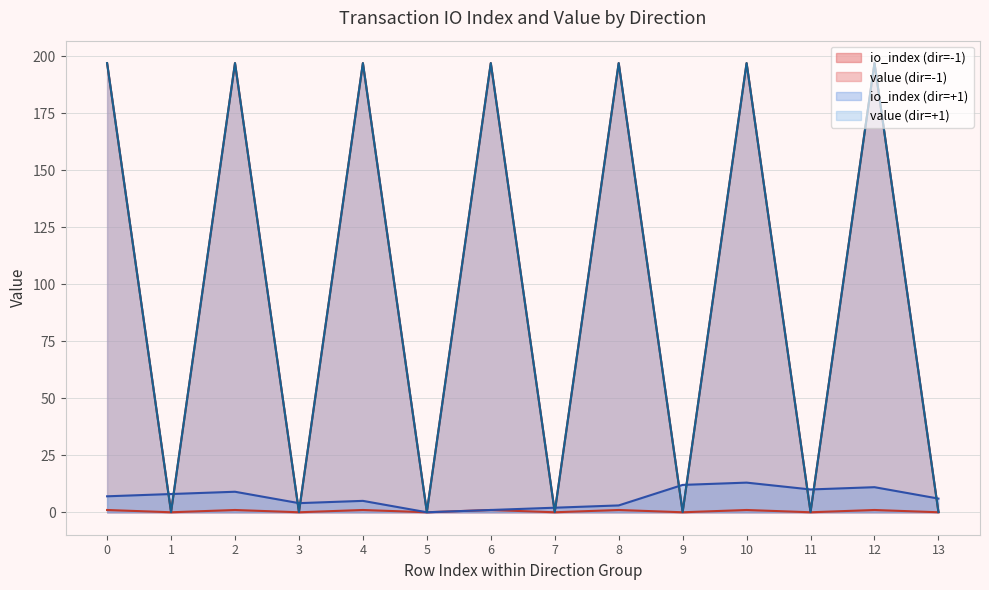

How many intersections are there between value and io_index?

11